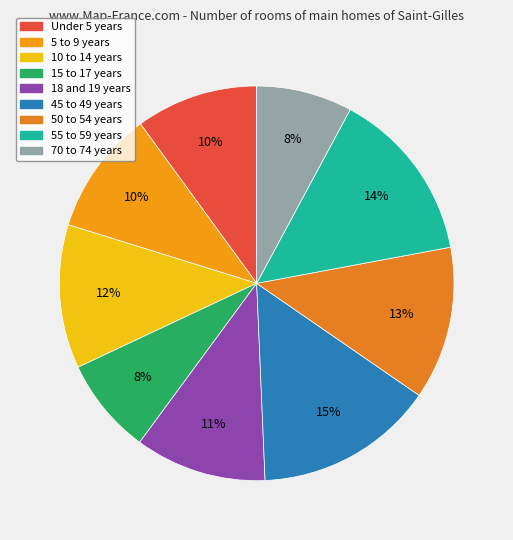

Which slice is the smallest?

70 to 74 years